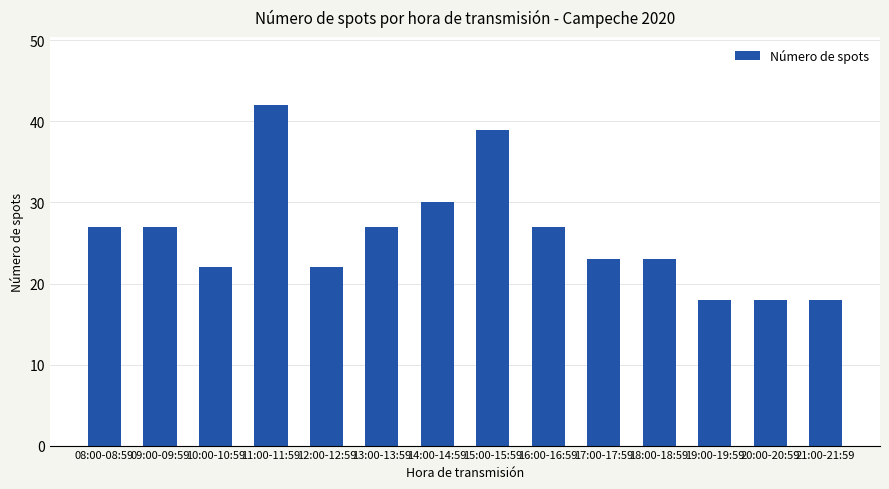

Does the chart contain any negative values?

No